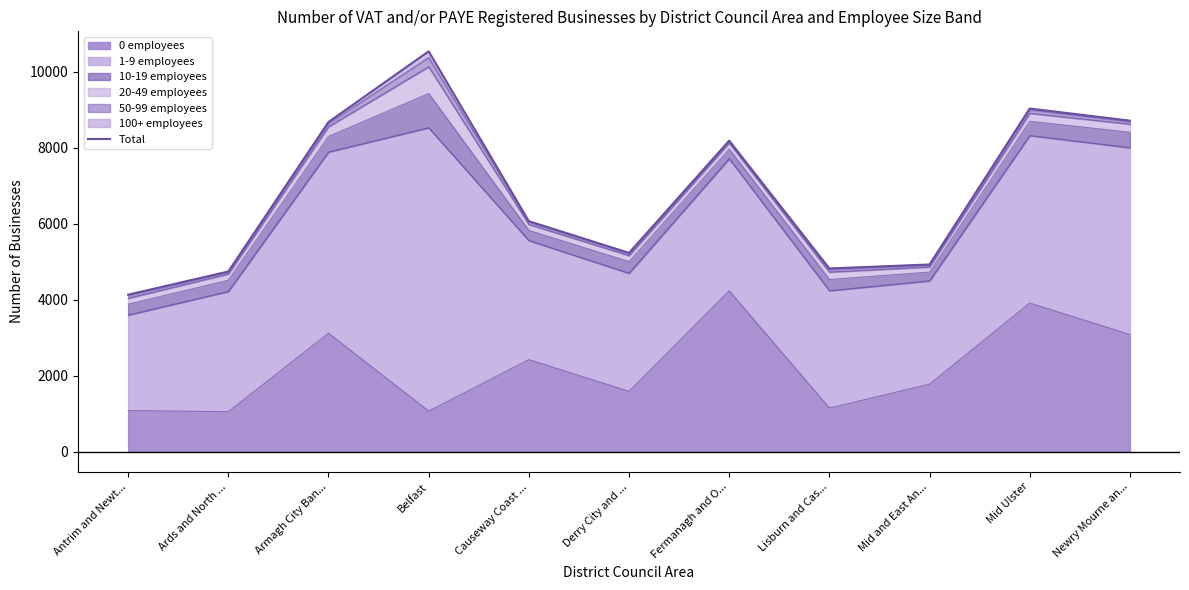

Reading left to right, transcribe all the data shown in this chart.

4135	4745	8680	10540	6070	5235	8190	4825	4930	9035	8715